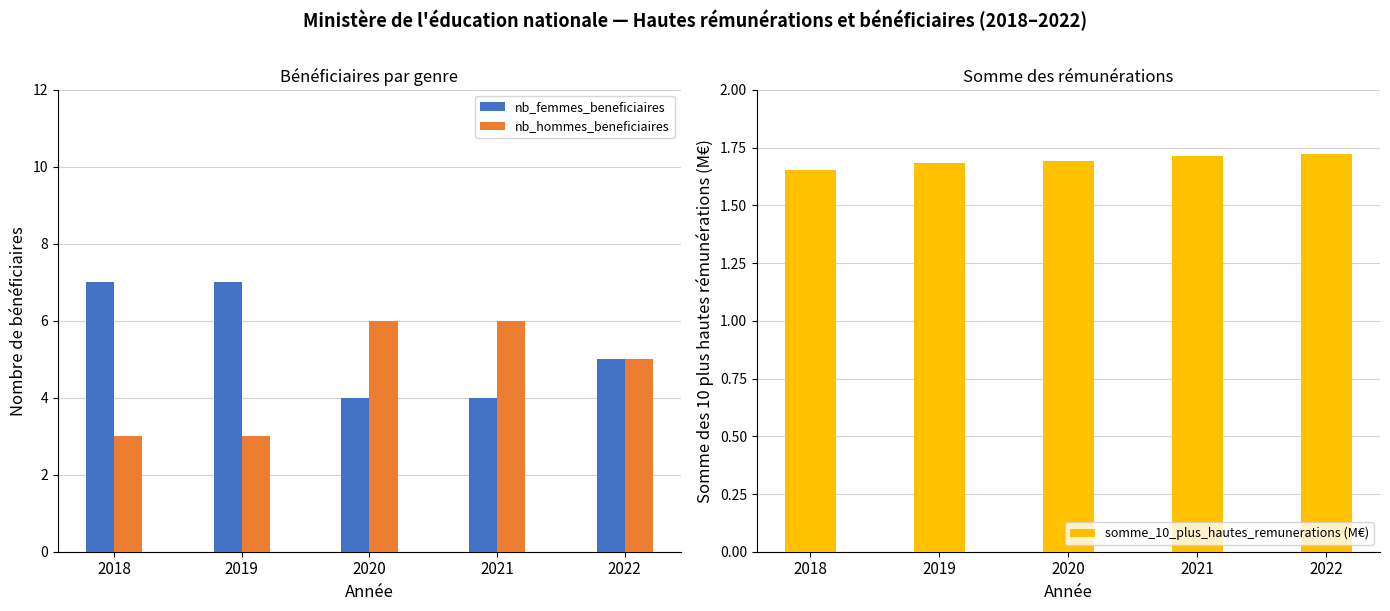

The value of somme_10_plus_hautes_remunerations (M€) at 2021 is 1.7. True or false?

True